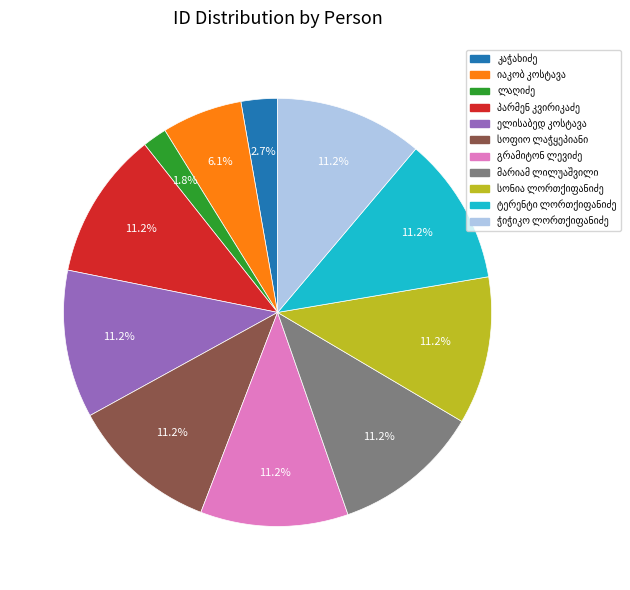

Is there any slice that represents more than half of the pie?

No